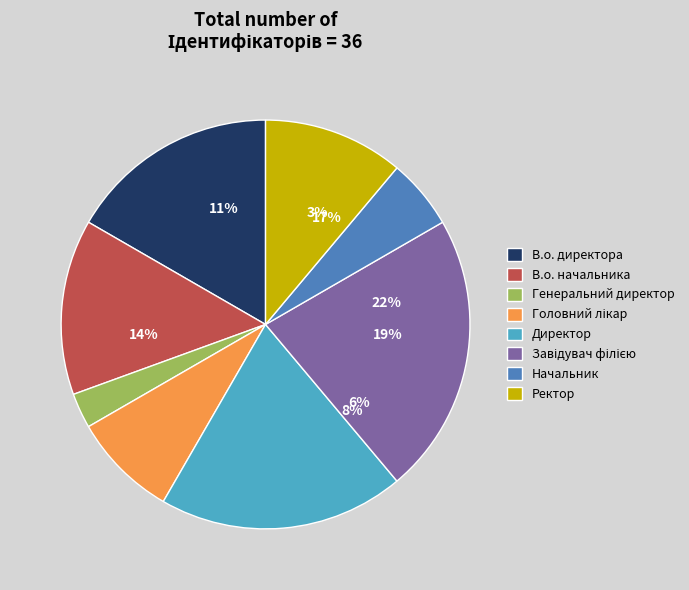

How many segments does this pie chart have?

8